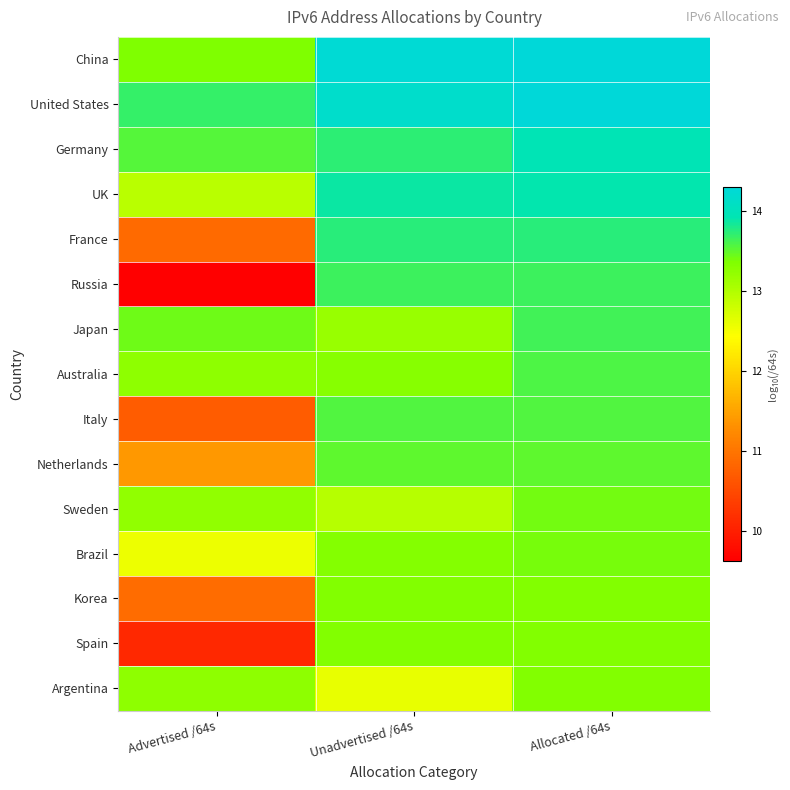

What is the difference between the highest and lowest values at Advertised /64s?

4.1